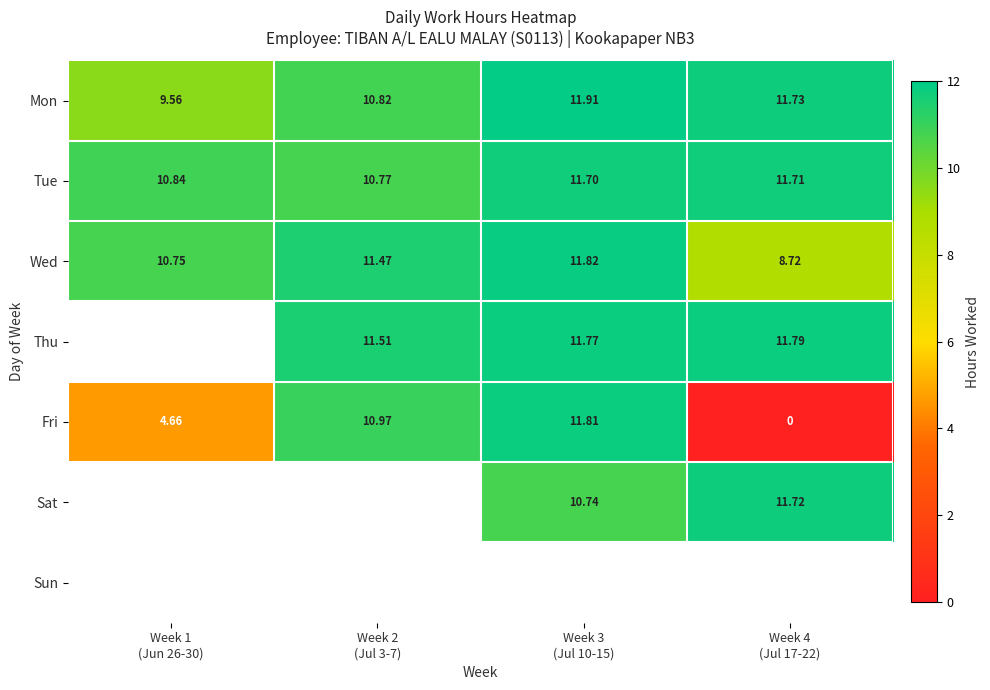

Between Week 4
(Jul 17-22) and Week 1
(Jun 26-30), which is larger?

Week 4
(Jul 17-22)